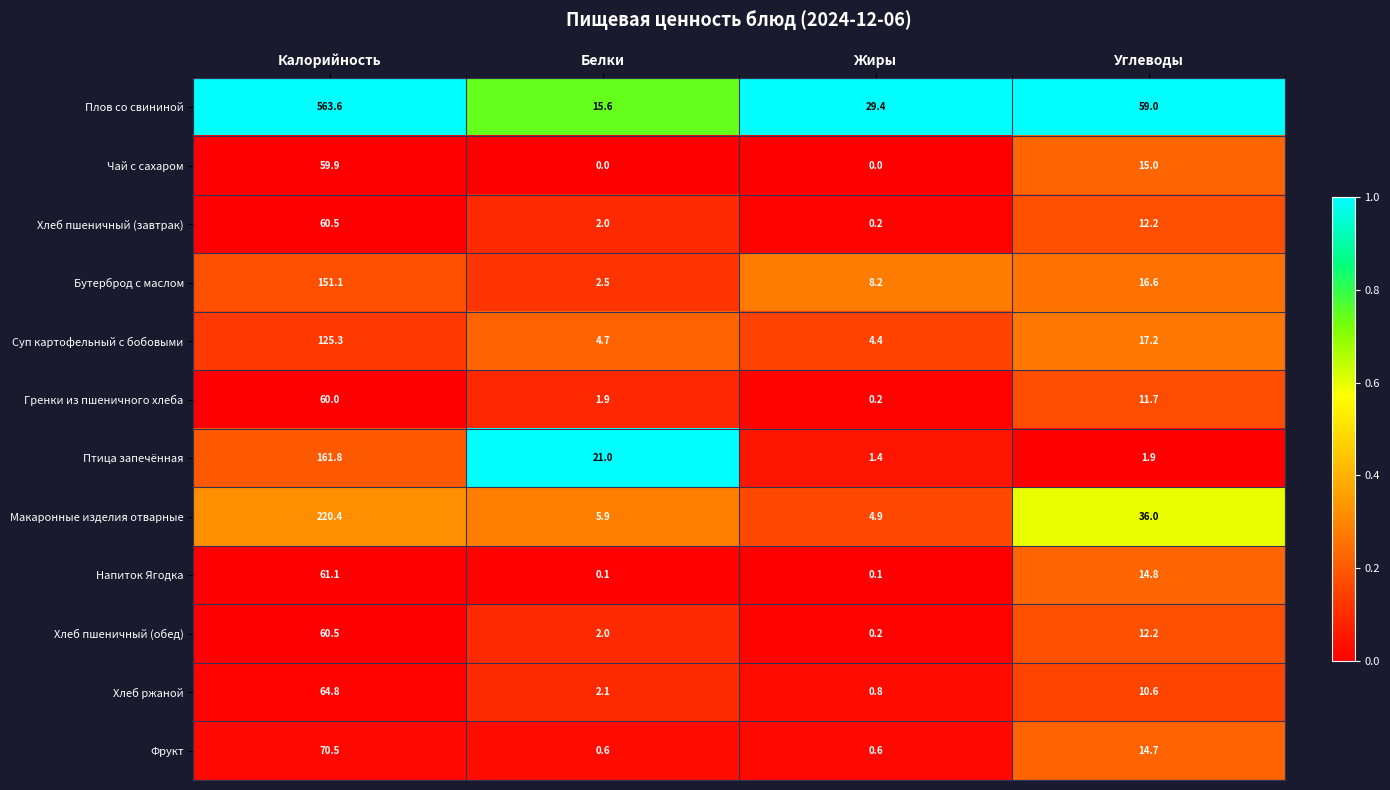

At which label is Бутерброд с маслом closest to 76?

Углеводы